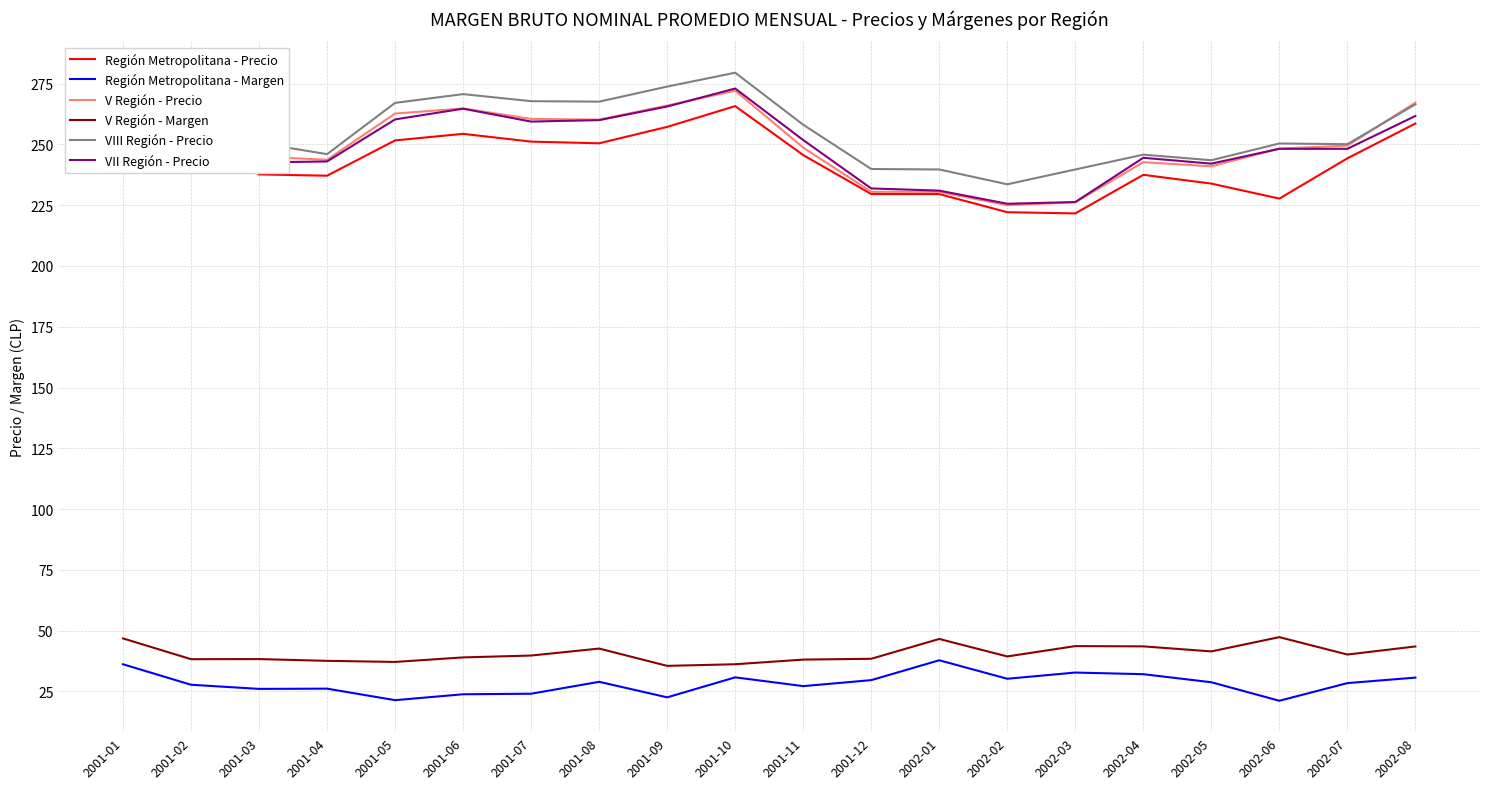

At which category does the chart reach its peak across all series?

2001-10